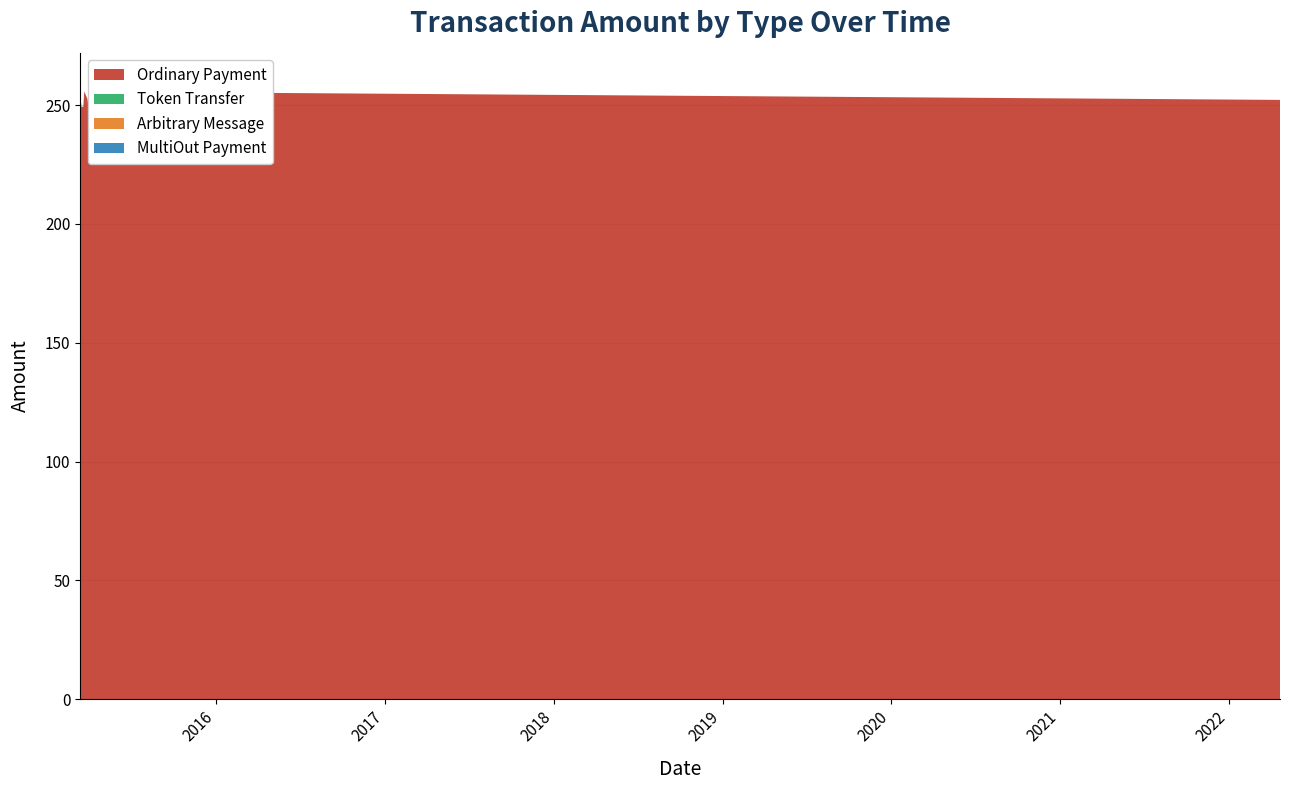

Reading right to left, list all the values displayed in this chart.

Ordinary Payment: 26=252.2	25=255.6	24=252.2	23=252.2	22=255.6	21=252.2	20=252.2	19=255.6	18=252.2	17=252.2	16=255.6	15=255.6	14=255.6	13=251.0	12=249.3	11=259.1	10=249.3	9=249.3	8=249.3	7=249.3	6=252.6	5=255.8	4=249.3	3=249.3	2=249.3	1=252.6	0=252.6
Token Transfer: 26=0.0	25=0.0	24=0.0	23=0.0	22=0.0	21=0.0	20=0.0	19=0.0	18=0.0	17=0.0	16=0.0	15=0.0	14=0.0	13=0.0	12=0.0	11=0.0	10=0.0	9=0.0	8=0.0	7=0.0	6=0.0	5=0.0	4=0.0	3=0.0	2=0.0	1=0.0	0=0.0
Arbitrary Message: 26=0.0	25=0.0	24=0.0	23=0.0	22=0.0	21=0.0	20=0.0	19=0.0	18=0.0	17=0.0	16=0.0	15=0.0	14=0.0	13=0.0	12=0.0	11=0.0	10=0.0	9=0.0	8=0.0	7=0.0	6=0.0	5=0.0	4=0.0	3=0.0	2=0.0	1=0.0	0=0.0
MultiOut Payment: 26=0.0	25=0.0	24=0.0	23=0.0	22=0.0	21=0.0	20=0.0	19=0.0	18=0.0	17=0.0	16=0.0	15=0.0	14=0.0	13=0.0	12=0.0	11=0.0	10=0.0	9=0.0	8=0.0	7=0.0	6=0.0	5=0.0	4=0.0	3=0.0	2=0.0	1=0.0	0=0.0